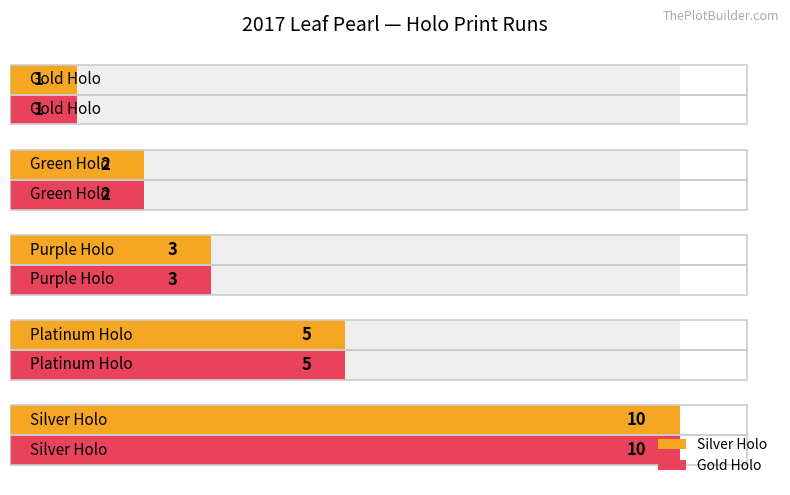

Is the value of Silver Holo at 4 greater than the value of Gold Holo at 2?

No